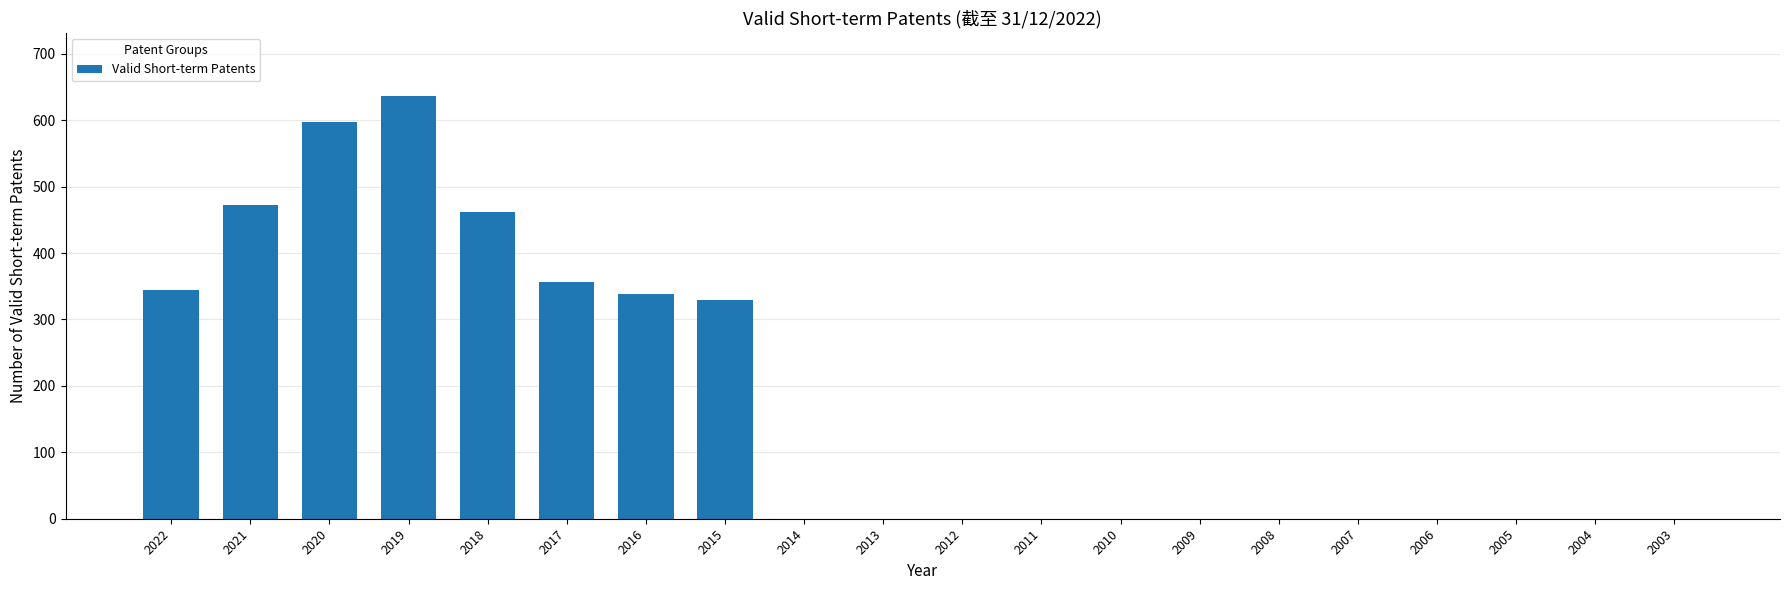

Are the bars horizontal?

No